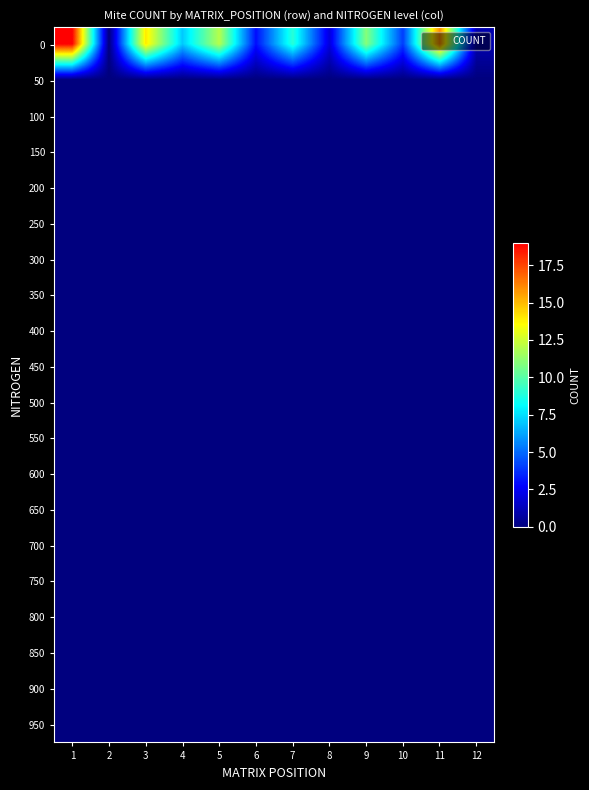

What is the spread (max minus min) of values at 5?

12